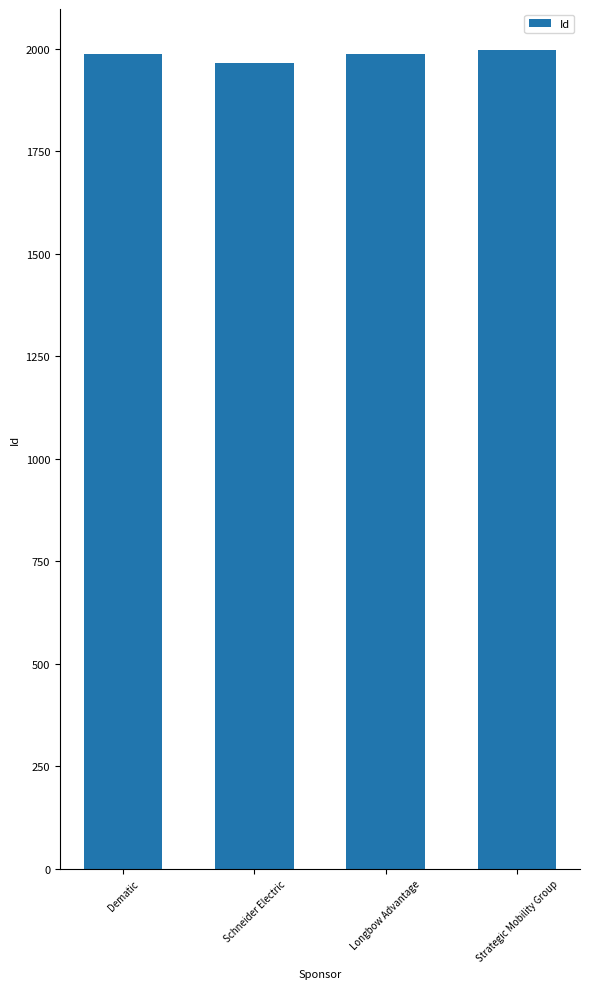

The value at Longbow Advantage is 2622. True or false?

False